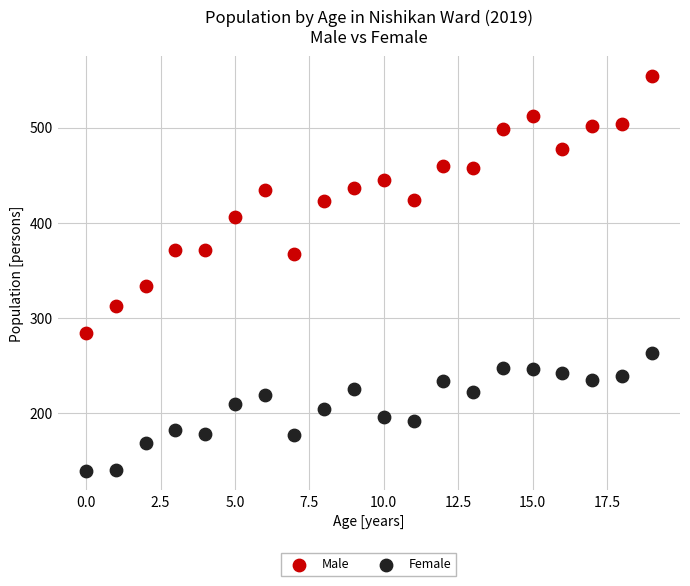

Which series has the widest spread of Y values?

Male